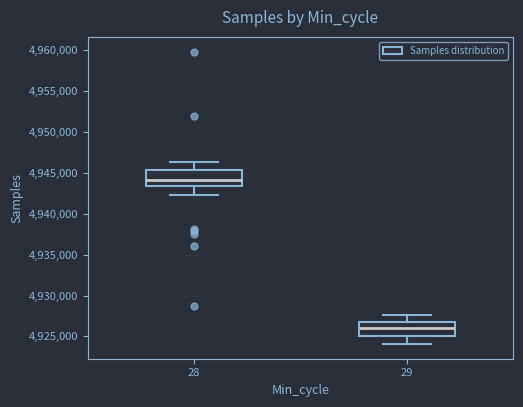

Reading left to right, read every box against the y-axis: the position of its median line, the range the box covers, and the ends of its whiskers. The values are not printed on the chart, so give them approximately, as read against the axis.

28: median 4944000, box 4943500 to 4945500, whiskers 4942000 to 4946500
29: median 4926000, box 4925000 to 4927000, whiskers 4924000 to 4927500